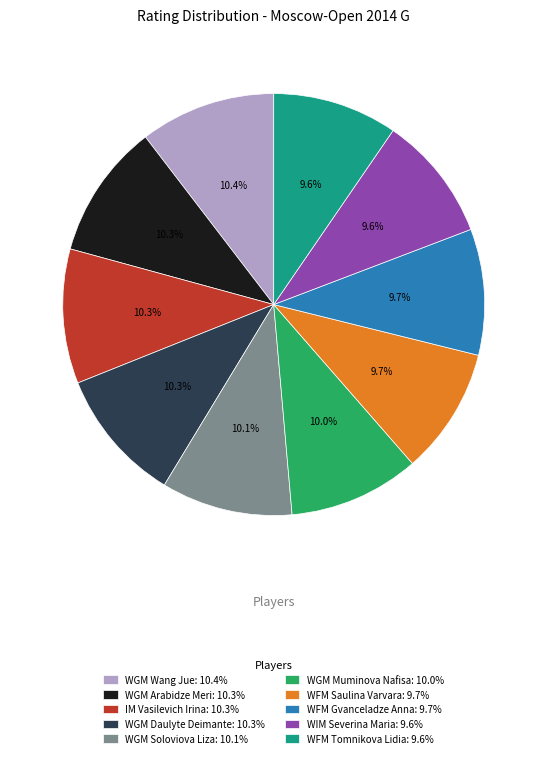

What percentage do WFM Saulina Varvara: 9.7% and IM Vasilevich Irina: 10.3% together represent?

20.0%